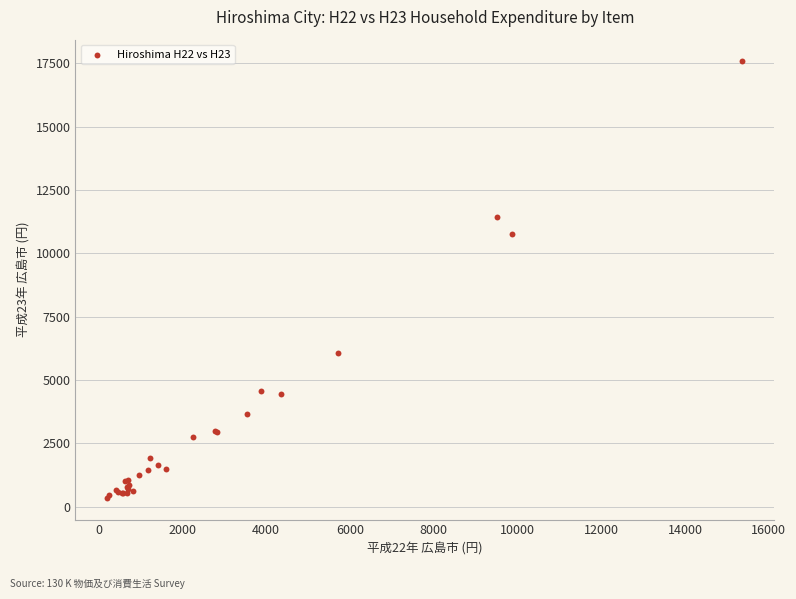

What Y value in the scatter plot is closest to 8962?

10743